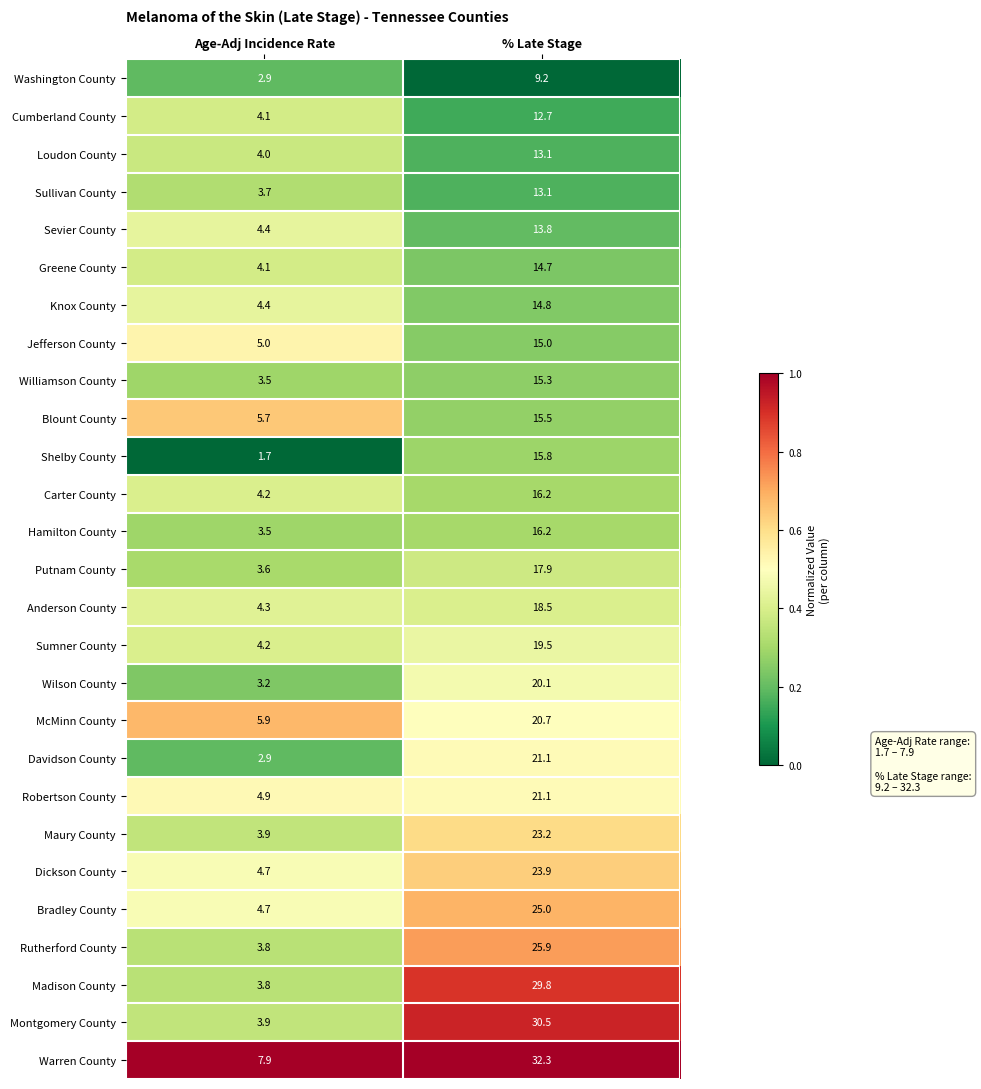

What is the sum of all Williamson County values?

18.8